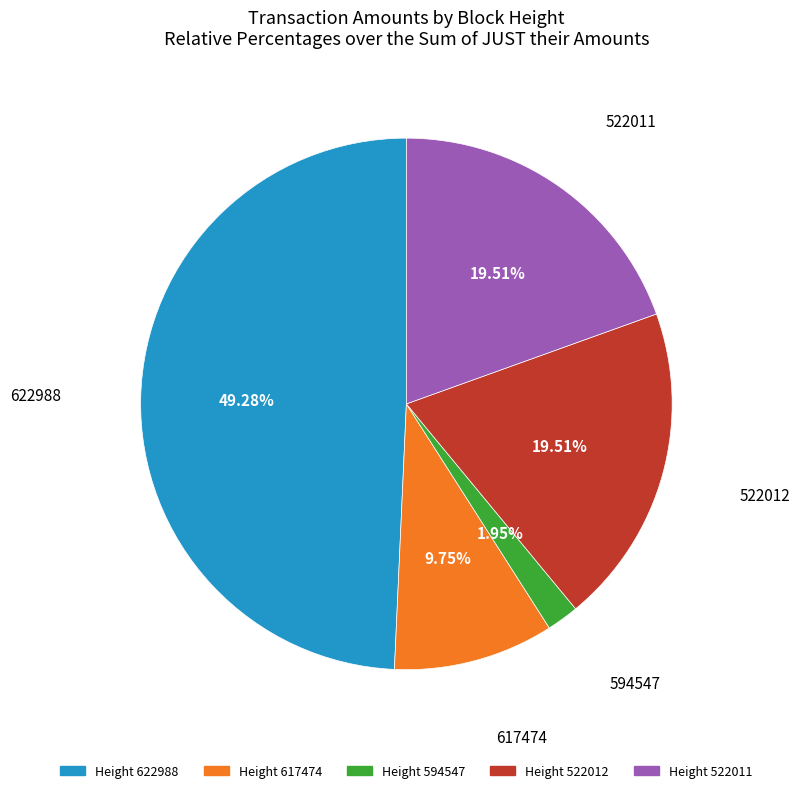

Is there any slice that represents more than half of the pie?

No